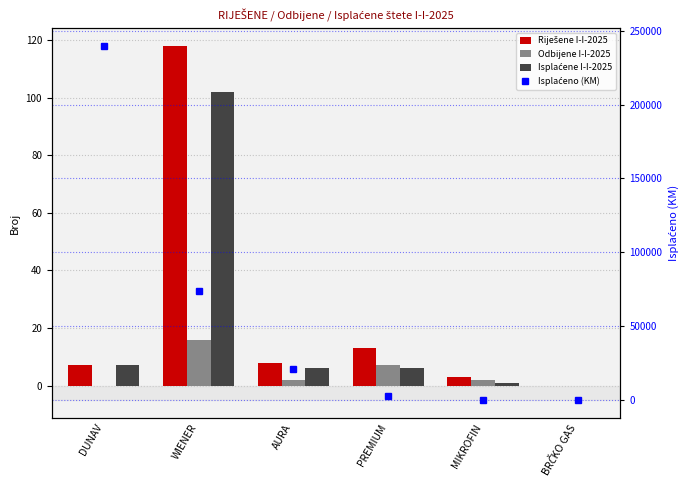

Reading left to right, what are all the values shown in this chart?

Riješene I-I-2025: DUNAV=7	WIENER=118	AURA=8	PREMIUM=13	MIKROFIN=3	BRČKO GAS=0
Odbijene I-I-2025: DUNAV=0	WIENER=16	AURA=2	PREMIUM=7	MIKROFIN=2	BRČKO GAS=0
Isplaćene I-I-2025: DUNAV=7	WIENER=102	AURA=6	PREMIUM=6	MIKROFIN=1	BRČKO GAS=0
Isplaćeno (KM): DUNAV=239761	WIENER=73666	AURA=20722	PREMIUM=3027	MIKROFIN=220	BRČKO GAS=0